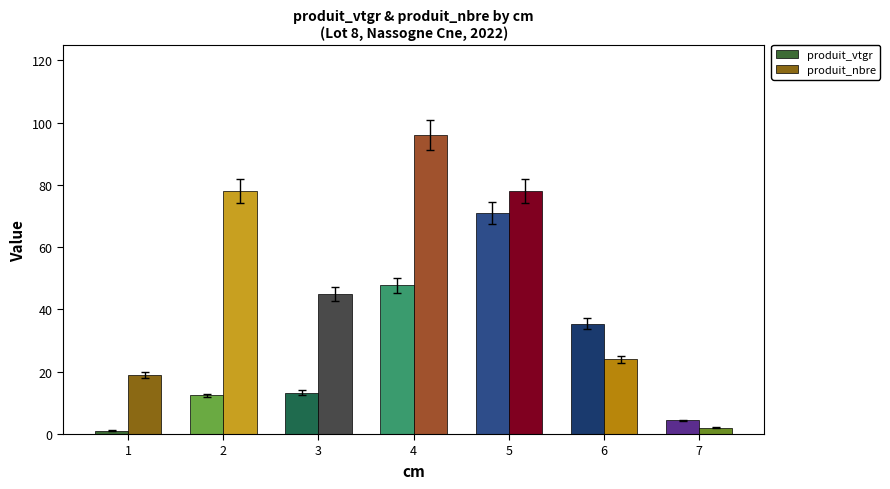

List the series in order of their overall mean, lowest first.

produit_vtgr, produit_nbre